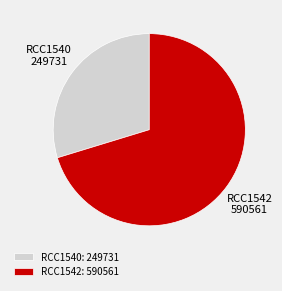

True or false: RCC1542 accounts for 59% of the total.

False